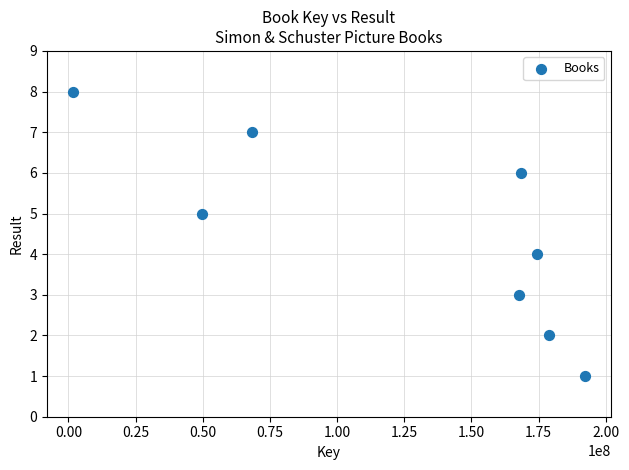

What is the average X value?

125143986